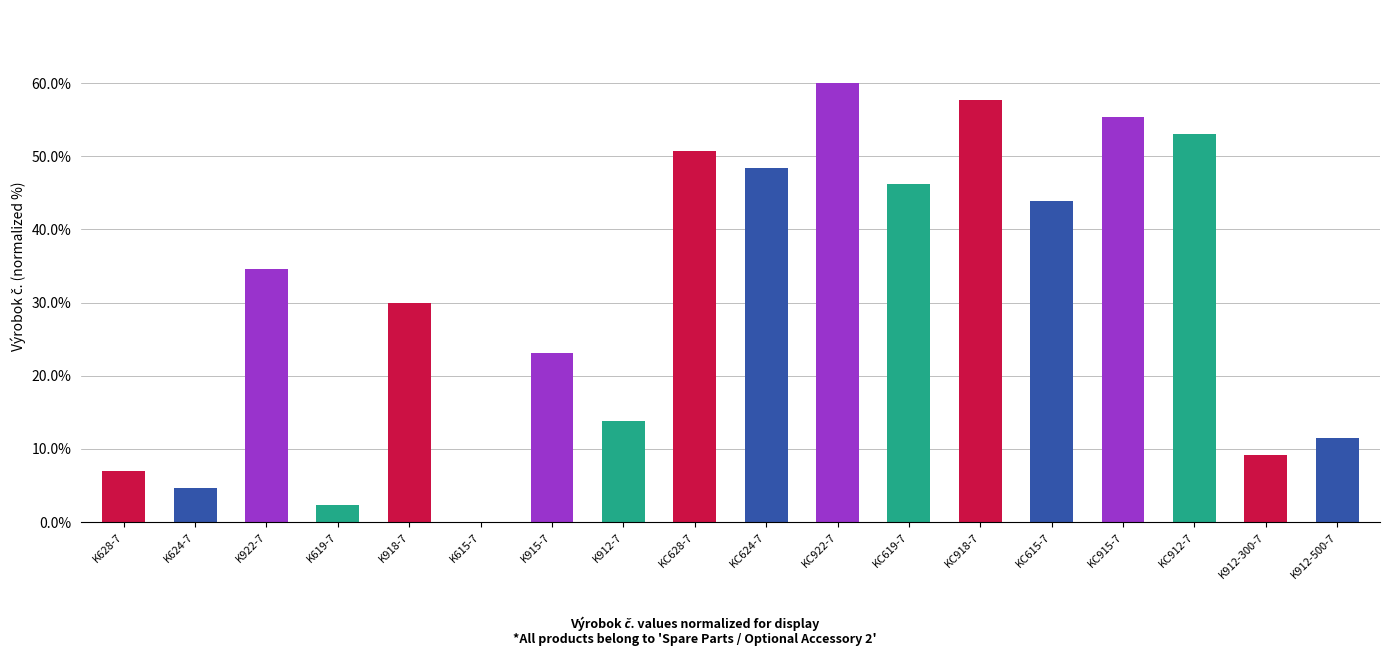

At which category does the chart reach its peak across all series?

KC922-7